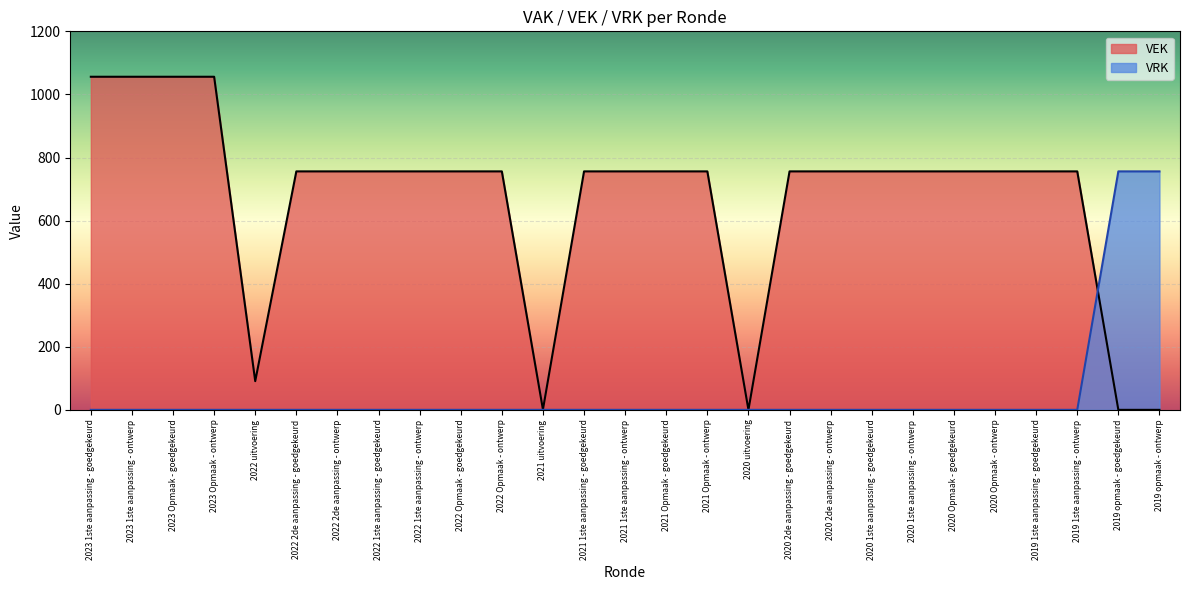

Which series has the largest total across all categories?

VEK